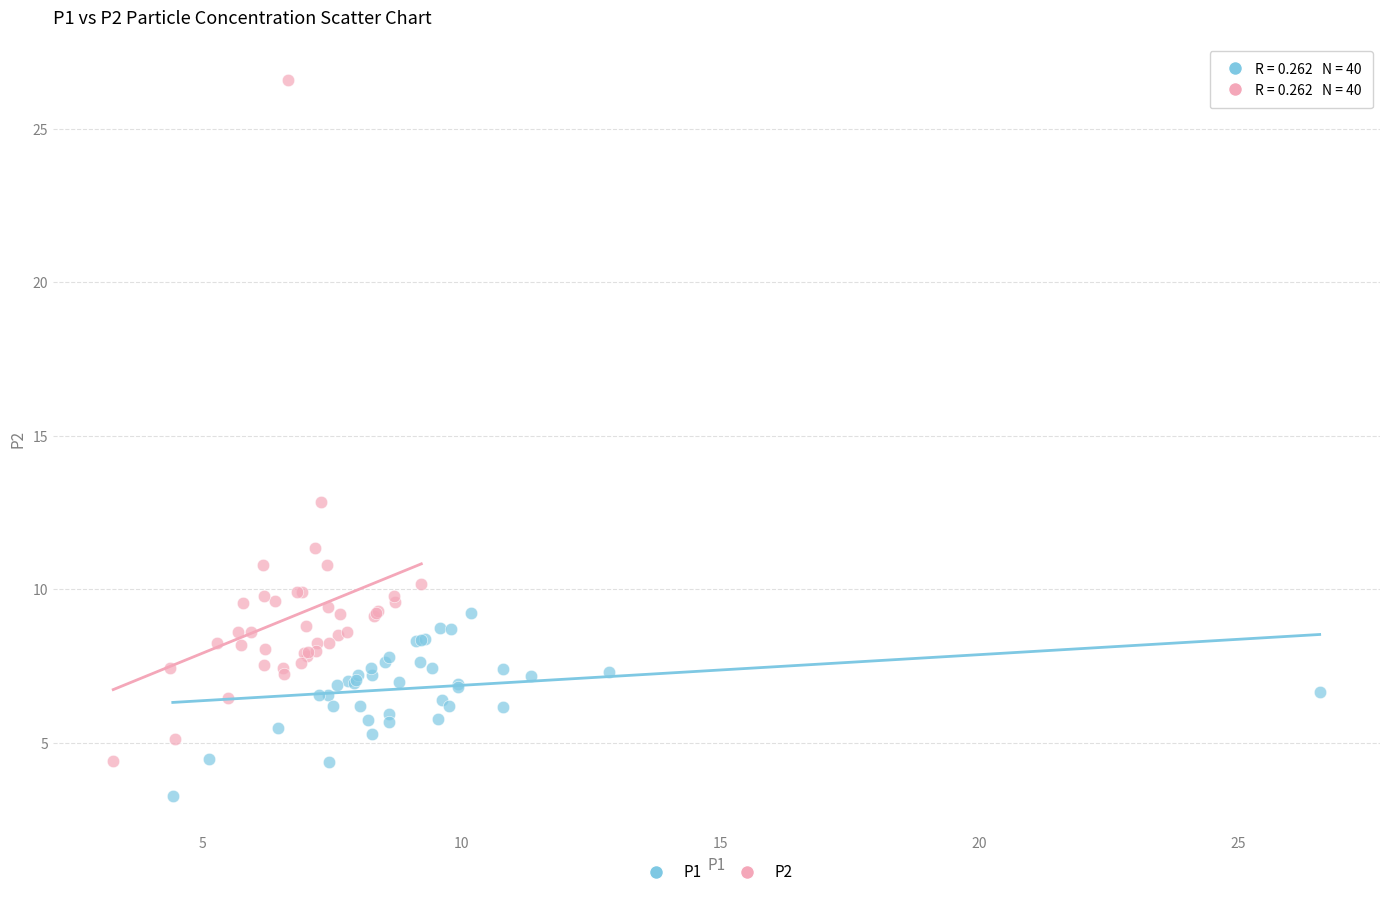

Which series reaches the maximum Y coordinate?

P2